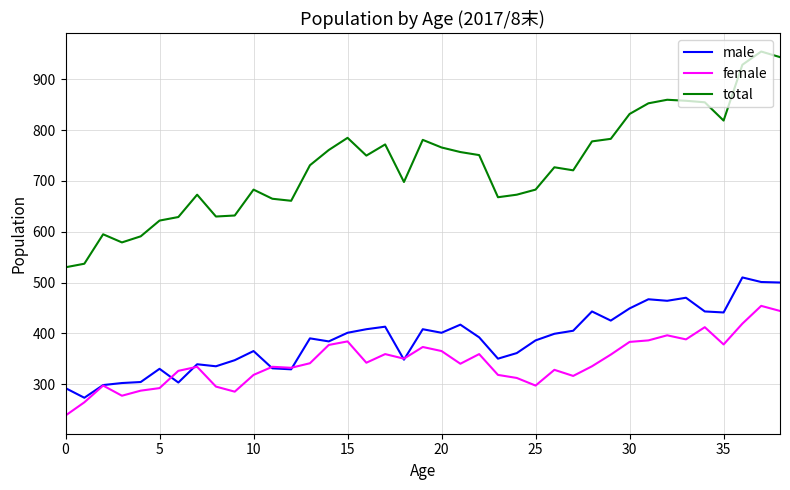

List the series in order of their peak value, highest first.

total, male, female